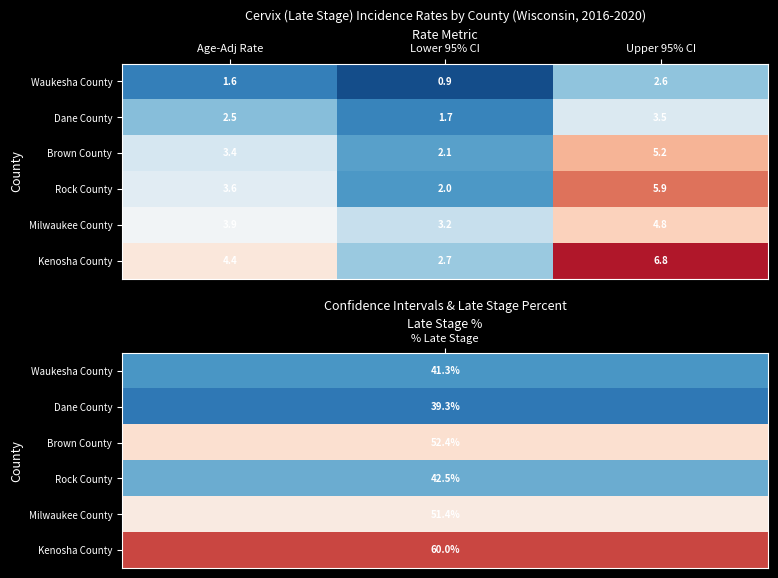

What is the smallest value displayed?

0.9